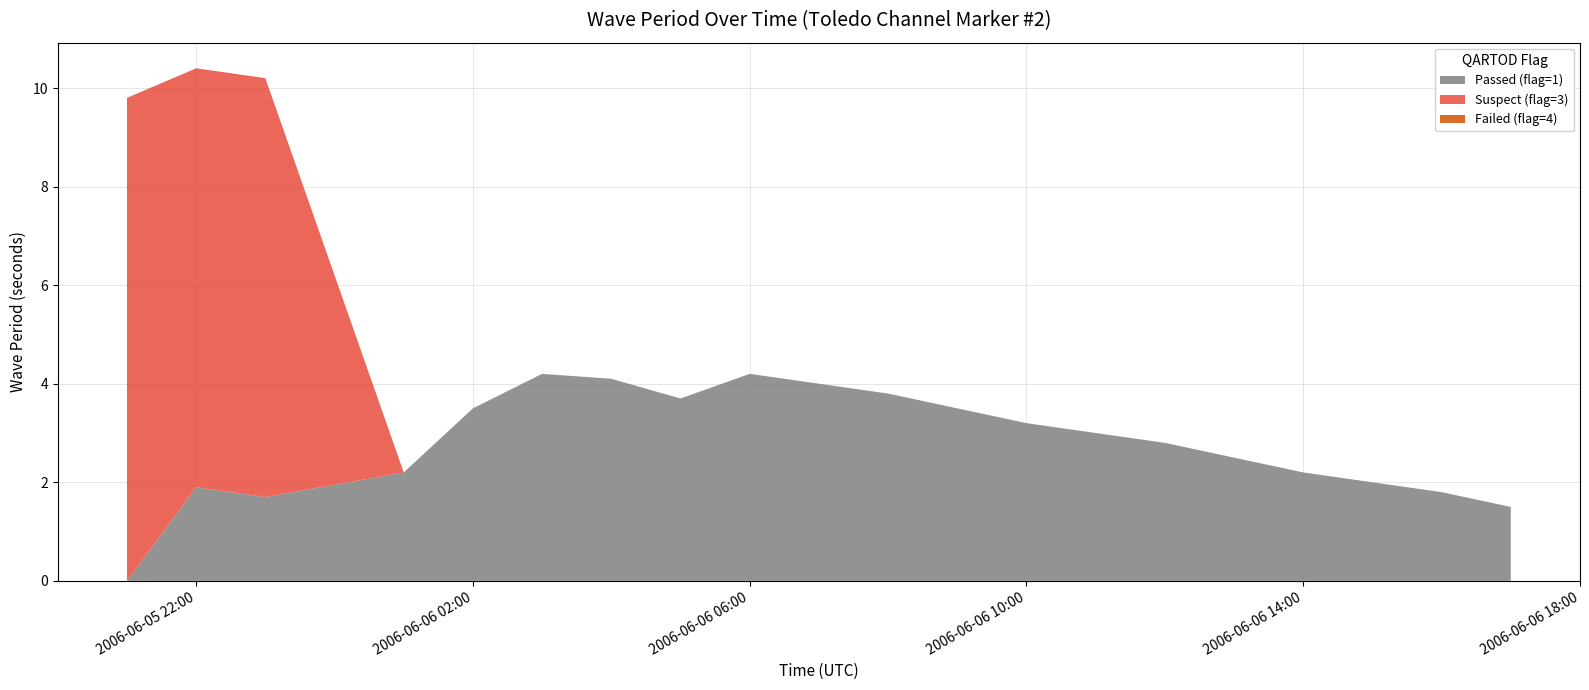

Reading left to right, transcribe all the data shown in this chart.

Passed (flag=1): 0.0	1.9	1.7	2.2	3.5	4.2	4.1	3.7	4.2	4.0	3.8	3.5	3.2	3.0	2.8	2.5	2.2	2.0	1.8	1.5
Suspect (flag=3): 9.8	8.5	8.5	0.0	0.0	0.0	0.0	0.0	0.0	0.0	0.0	0.0	0.0	0.0	0.0	0.0	0.0	0.0	0.0	0.0
Failed (flag=4): 0.0	0.0	0.0	0.0	0.0	0.0	0.0	0.0	0.0	0.0	0.0	0.0	0.0	0.0	0.0	0.0	0.0	0.0	0.0	0.0